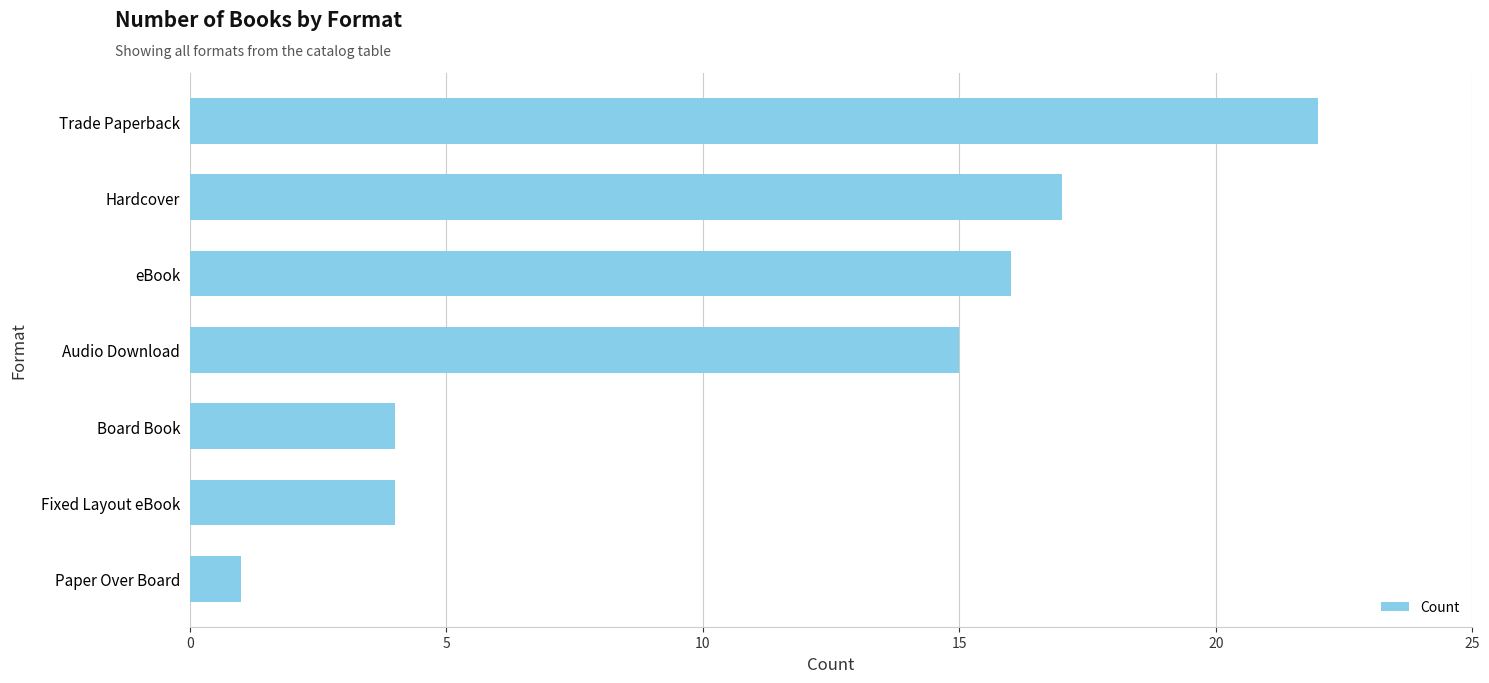

What is the ratio of the value at Fixed Layout eBook to the value at Board Book?

1.0